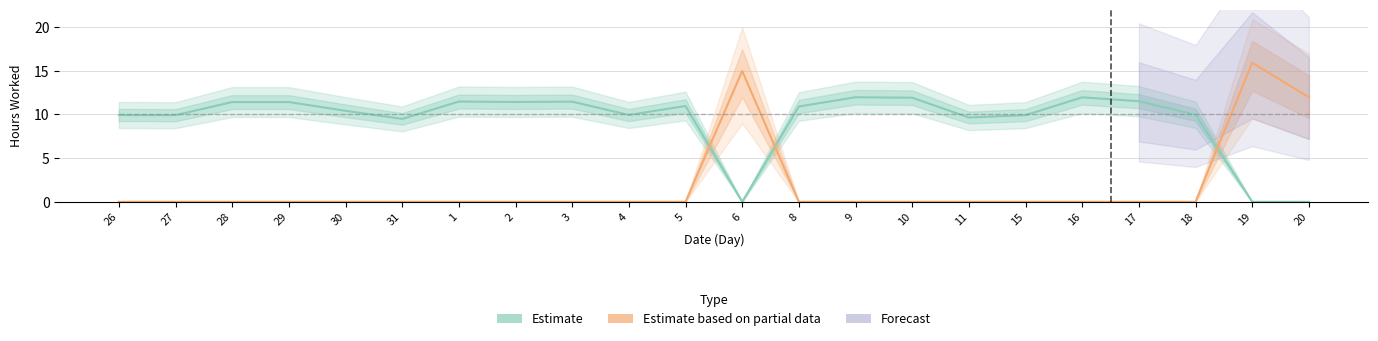

Between 27 and 31, which is larger?

27